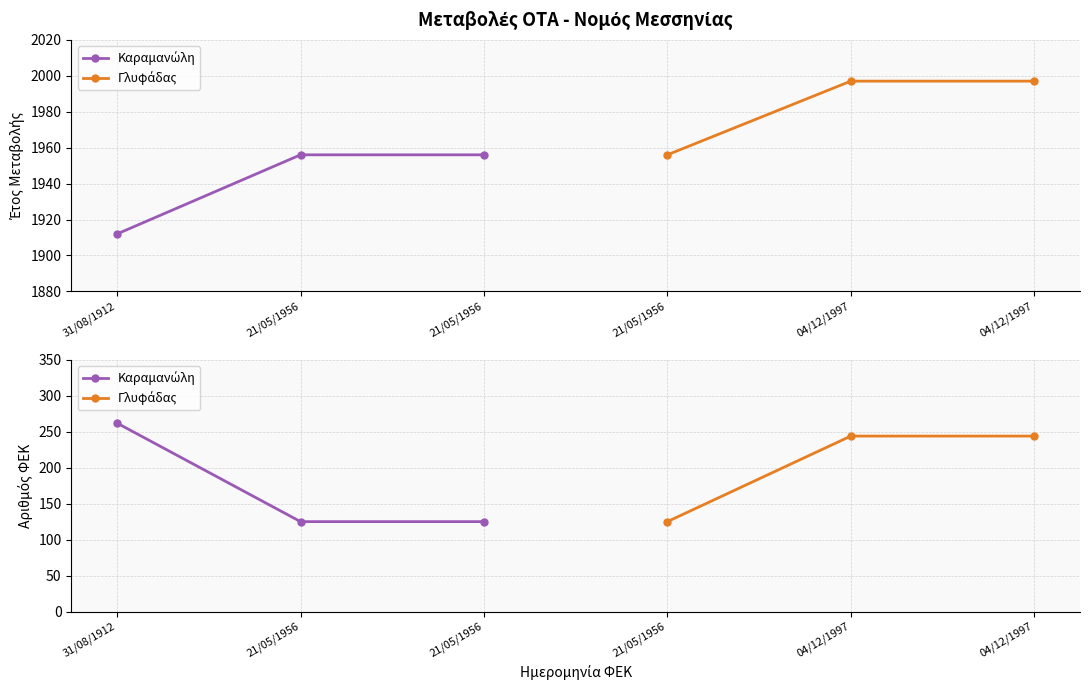

What is the greatest value displayed?

262